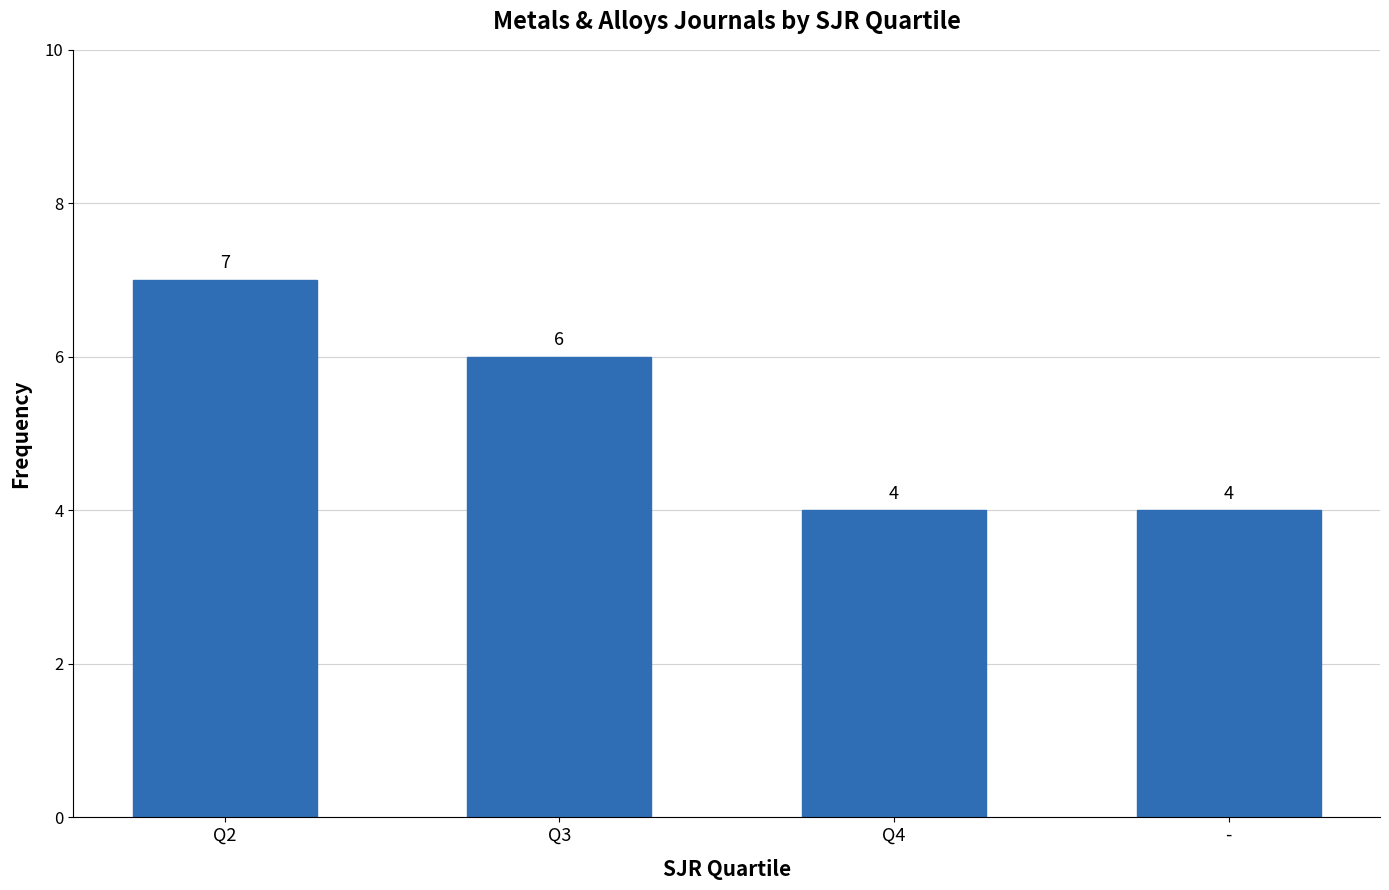

What is the label of the 3rd bar from the right?

Q3